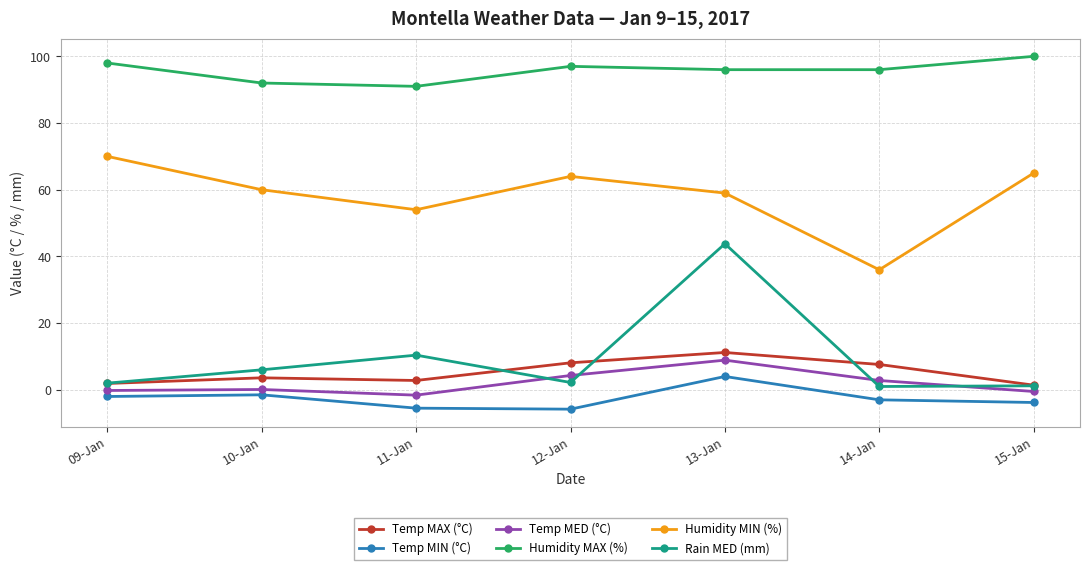

How many negative values does the Temp MIN (°C) series have?

6